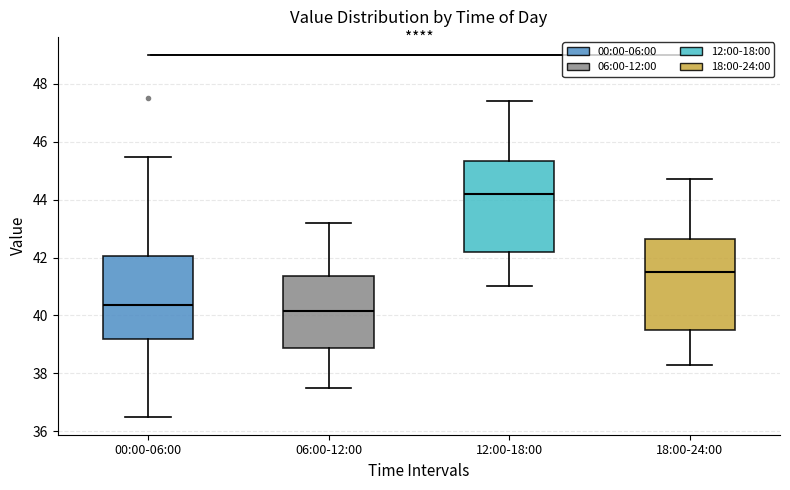

Reading left to right, read every box against the y-axis: the position of its median line, the range the box covers, and the ends of its whiskers. The values are not printed on the chart, so give them approximately, as read against the axis.

00:00-06:00: median 40.4, box 39.2 to 42.0, whiskers 36.6 to 45.4
06:00-12:00: median 40.2, box 38.8 to 41.4, whiskers 37.6 to 43.2
12:00-18:00: median 44.2, box 42.2 to 45.4, whiskers 41.0 to 47.4
18:00-24:00: median 41.6, box 39.6 to 42.6, whiskers 38.4 to 44.8